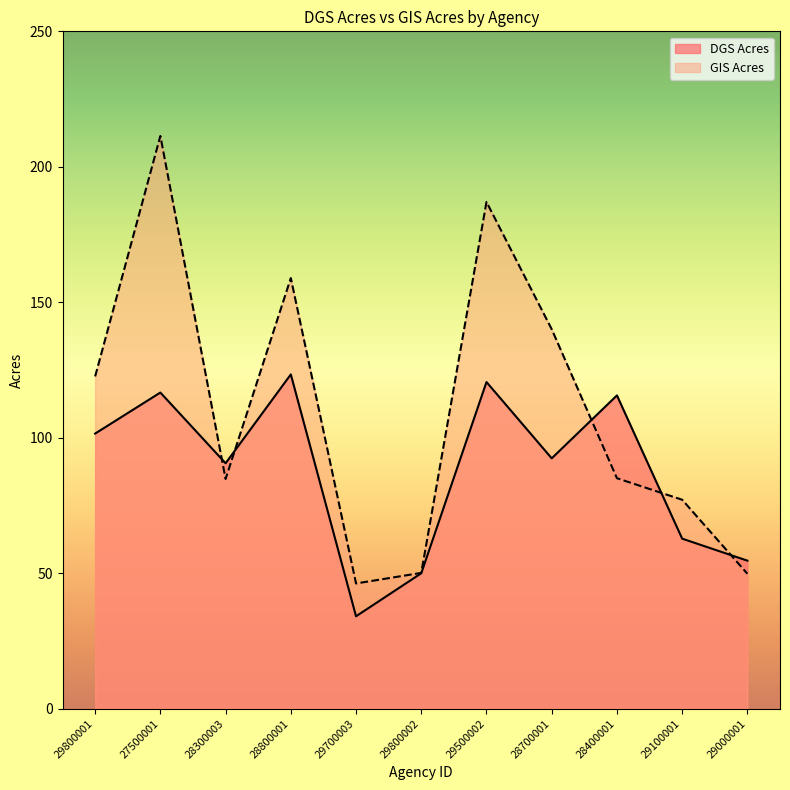

How many categories are shown in the chart?

11